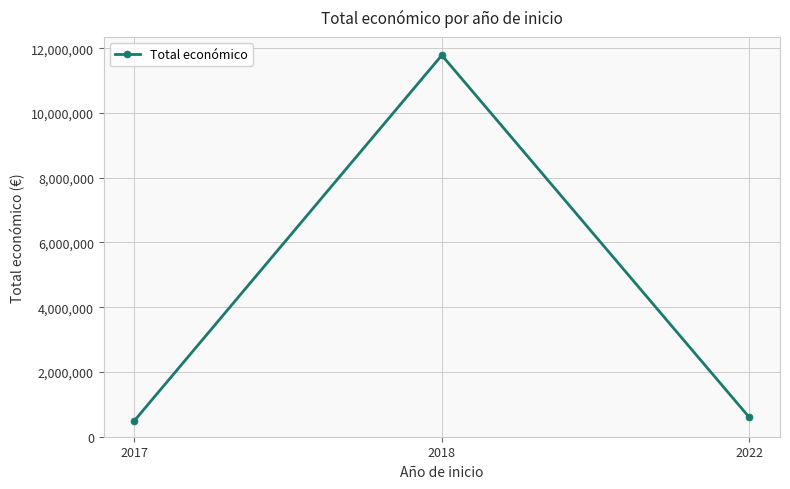

Approximately how many times larger is the value at 2017 compared to 2022?

0.8